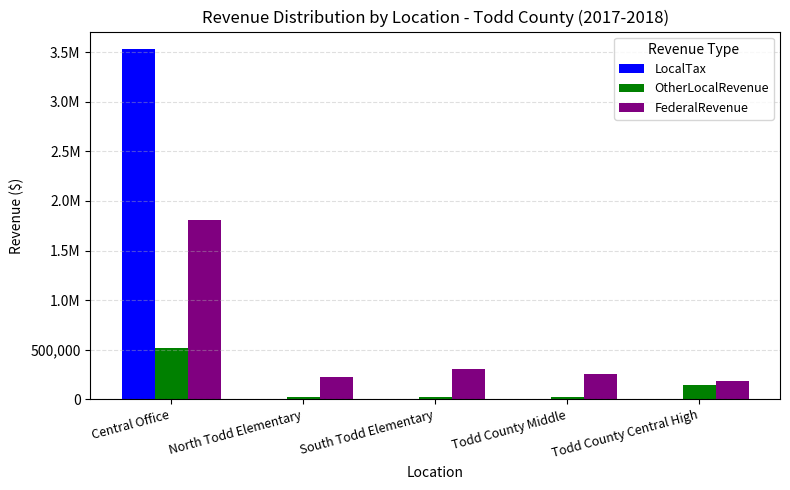

Between Central Office and South Todd Elementary, which series saw the biggest shift?

LocalTax